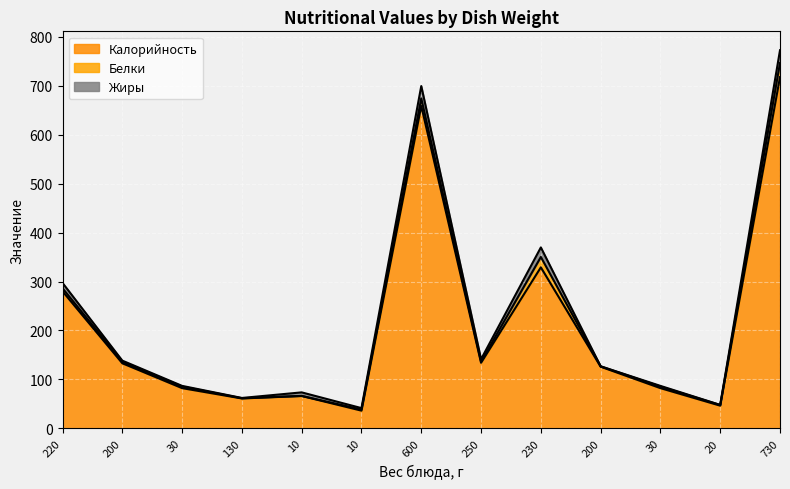

What is the value of the Жиры point at the 3rd from the left?

1.4